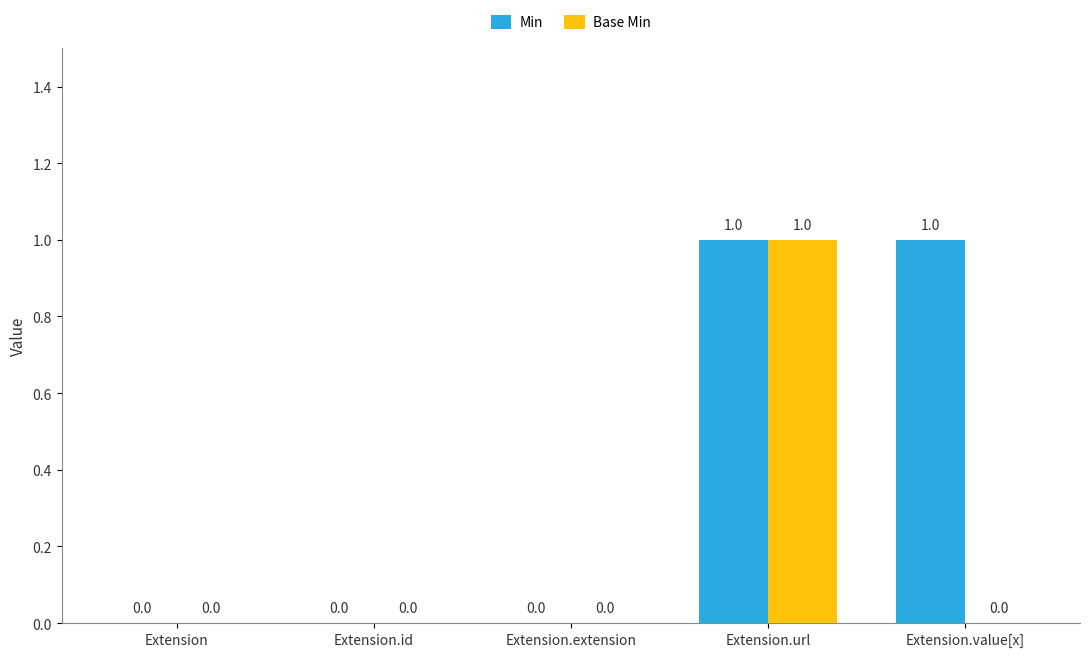

Reading left to right, what are all the values shown in this chart?

Min: Extension=0	Extension.id=0	Extension.extension=0	Extension.url=1	Extension.value[x]=1
Base Min: Extension=0	Extension.id=0	Extension.extension=0	Extension.url=1	Extension.value[x]=0